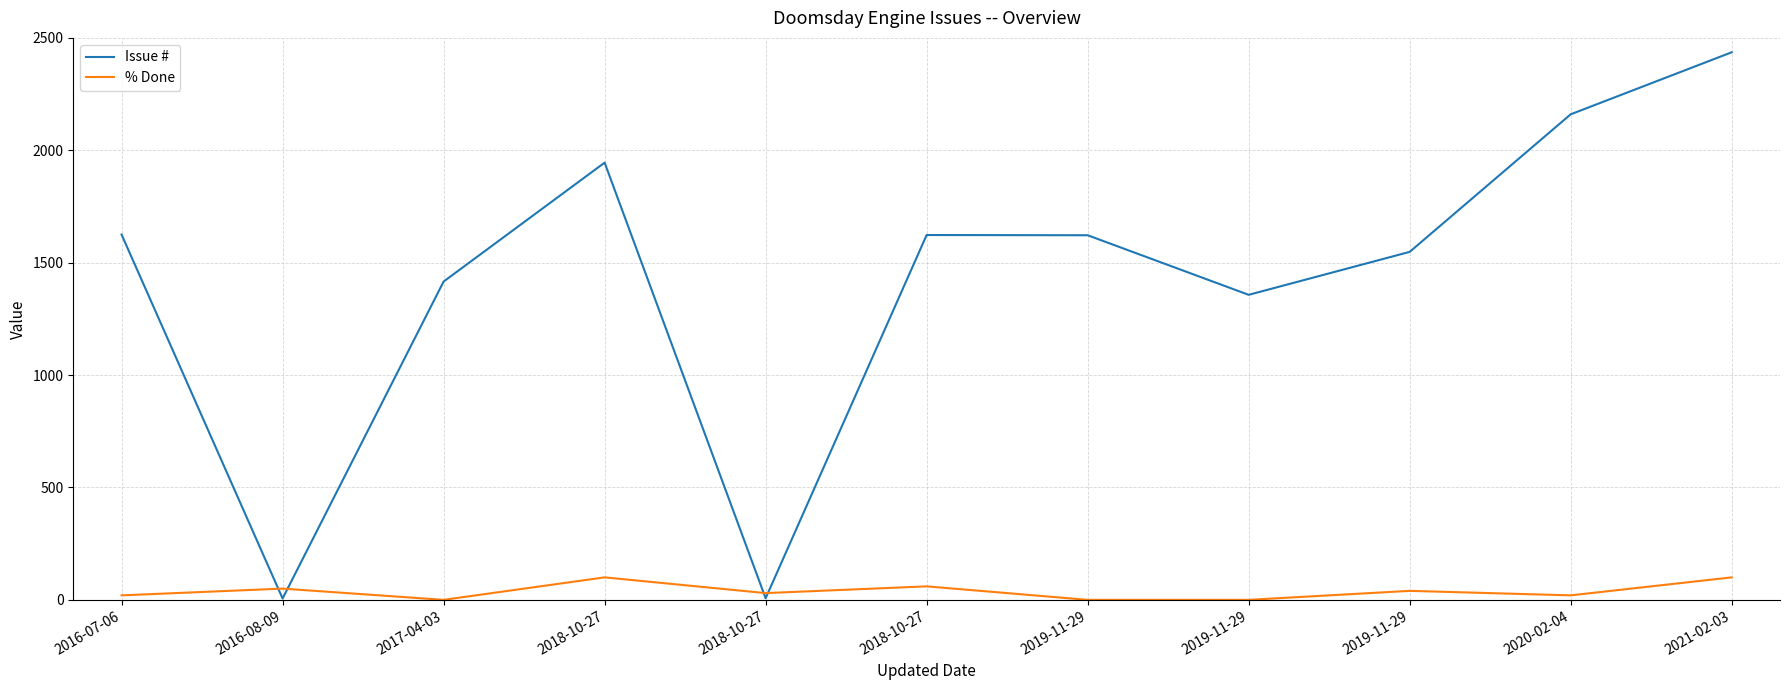

Which series has the largest total across all categories?

Issue #